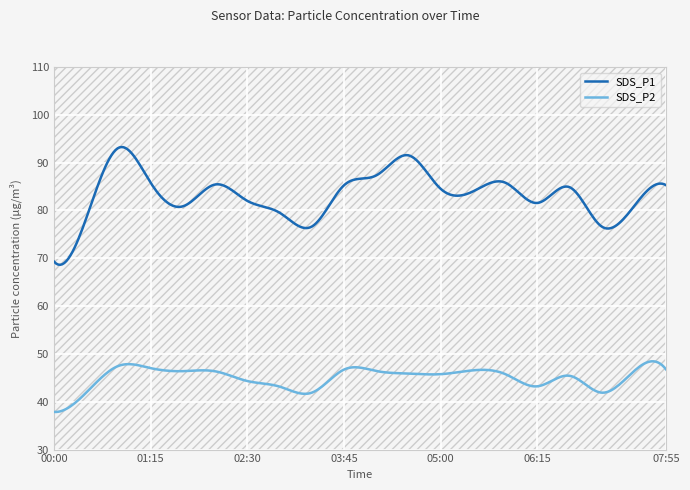

At which category does SDS_P2 reach its first local valley?

03:20